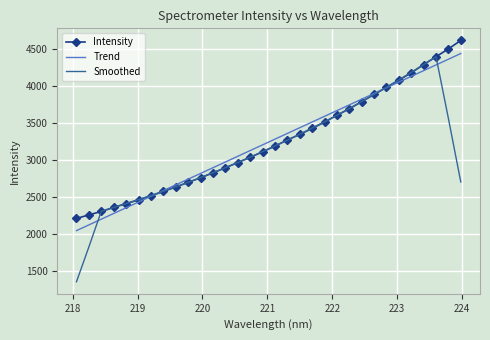

What is the lowest value of the Intensity series?

2212.1